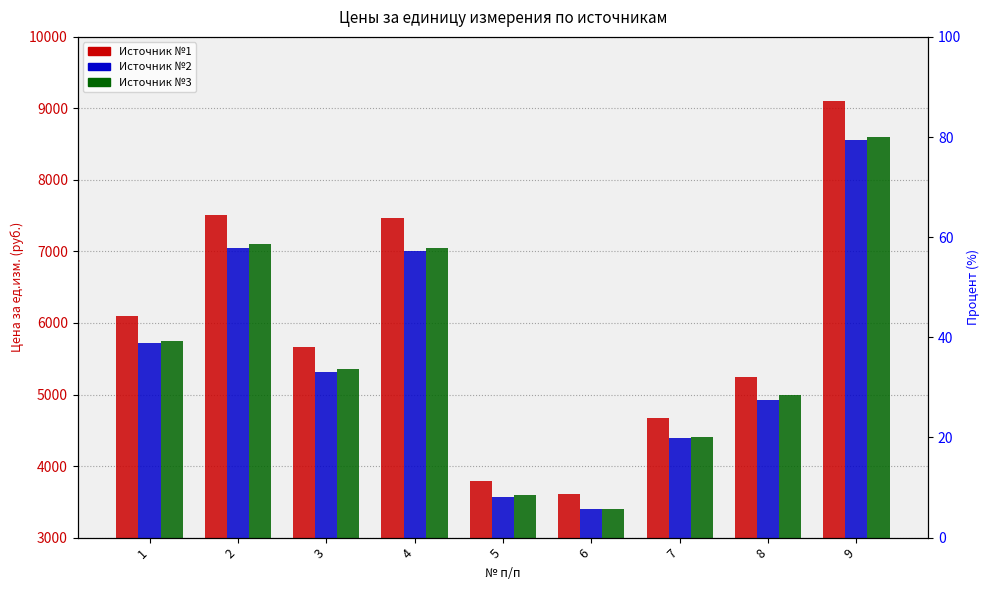

At which category is the sum across all series the highest?

9